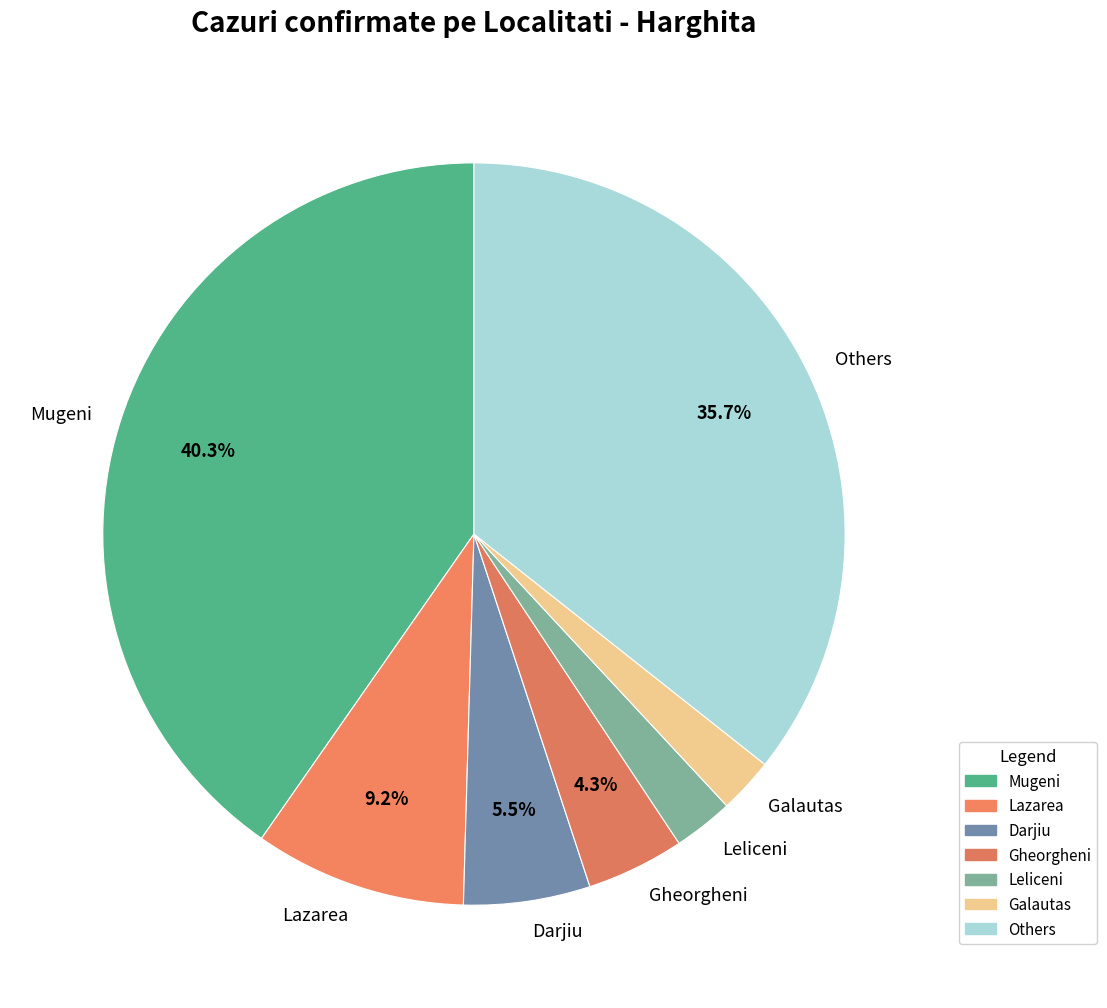

Combined, do Others and Leliceni account for over 50%?

No